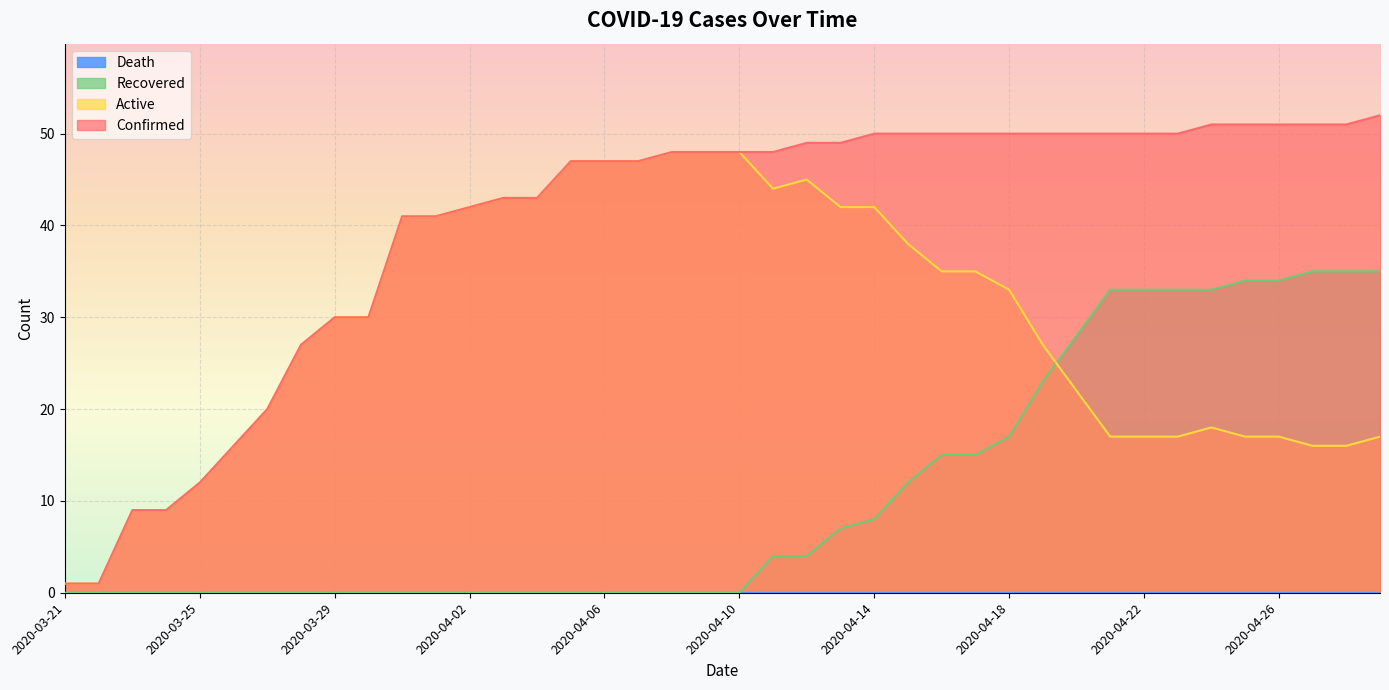

Which series changed the most between 2020-03-30 and 2020-04-19?

Recovered